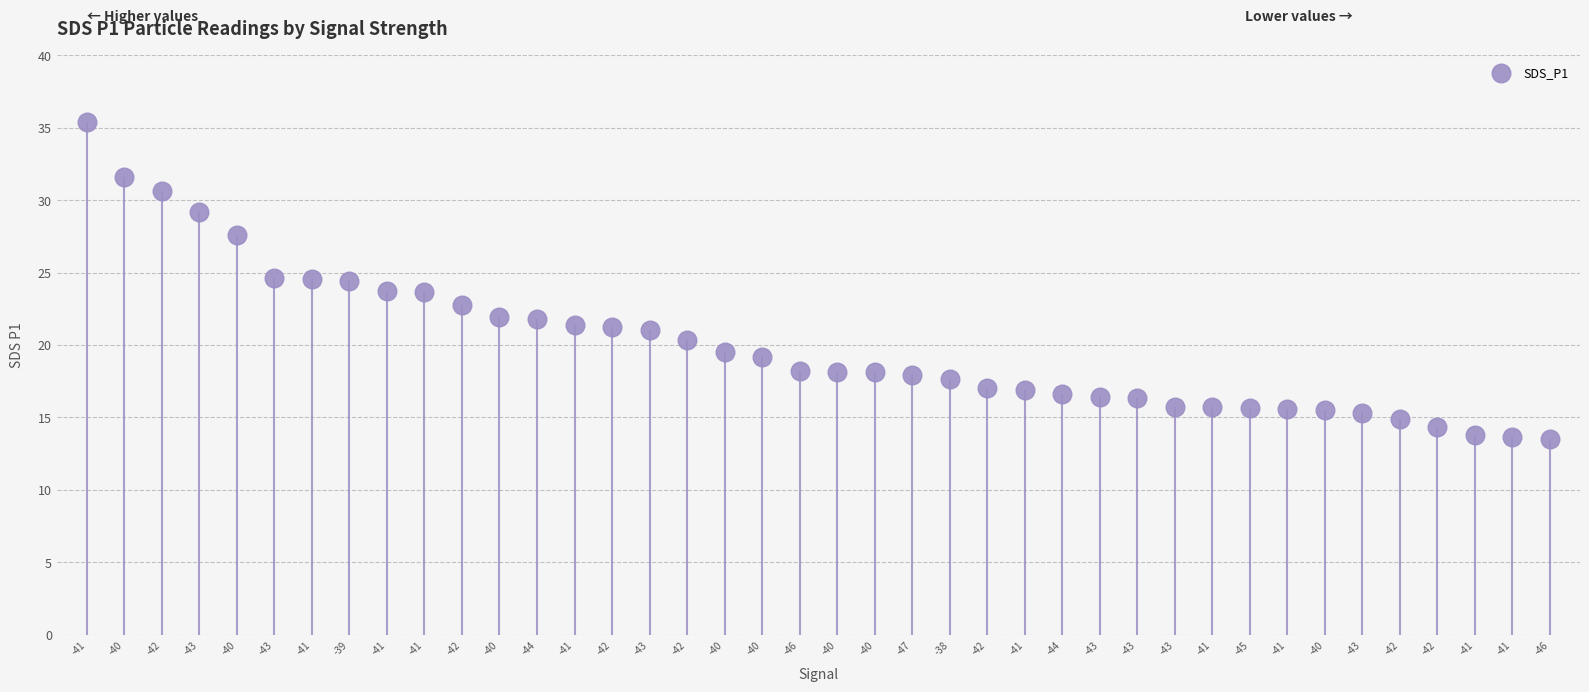

What is the change in value from -43 to -38?

-6.9